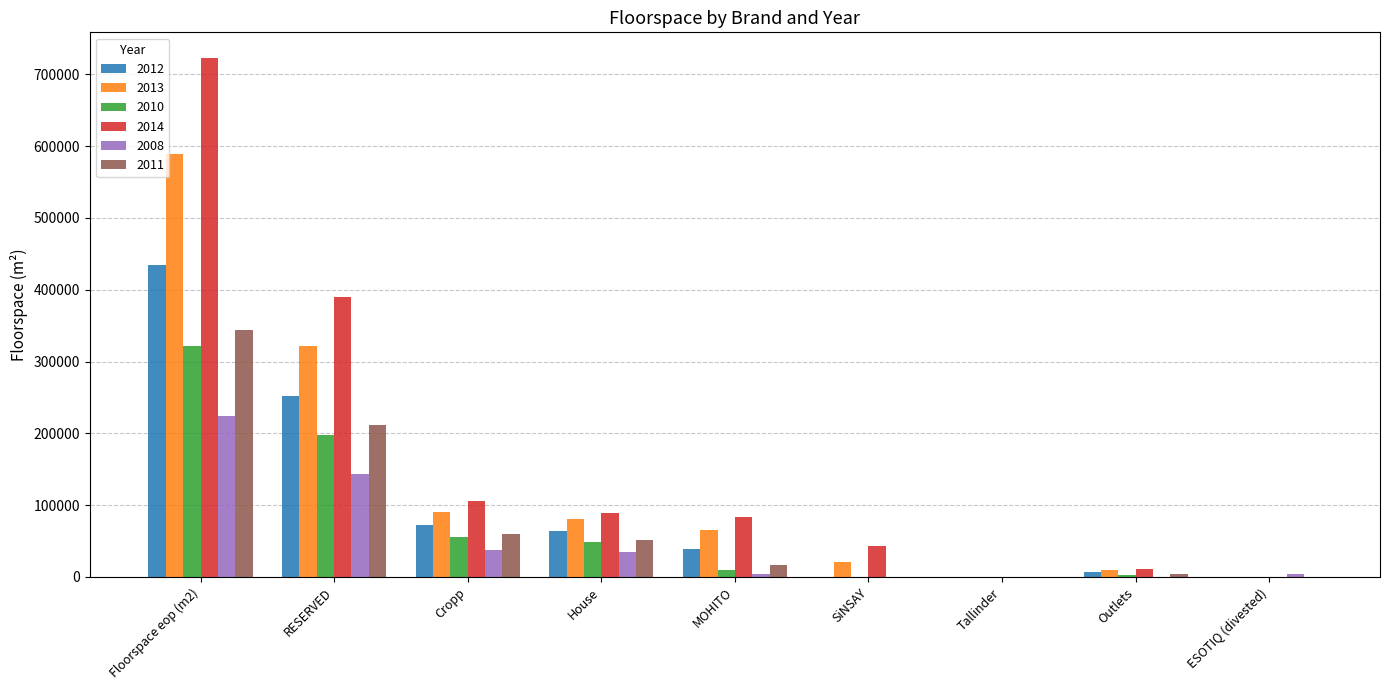

What is the total value across all series at Cropp?

421259.9